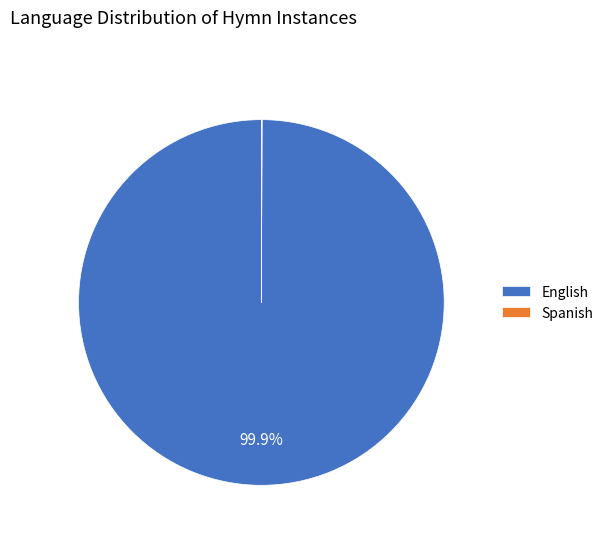

Which slice is the largest?

English